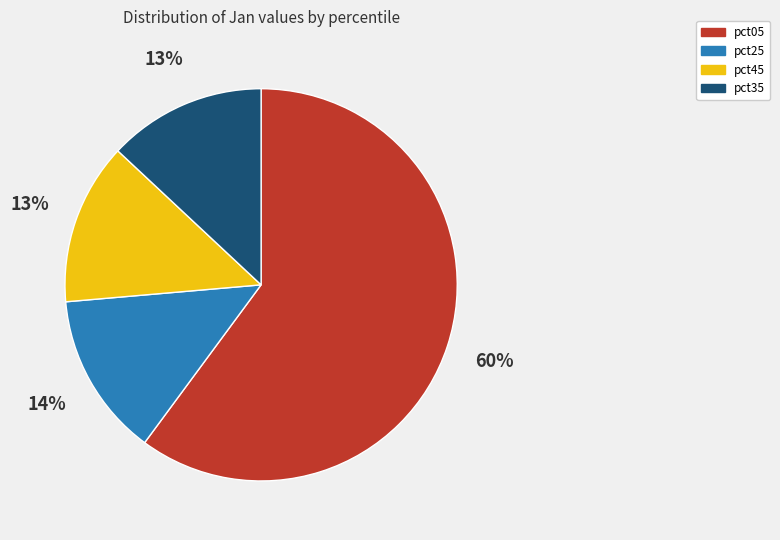

Is it true that pct25 is 2% of the pie?

False